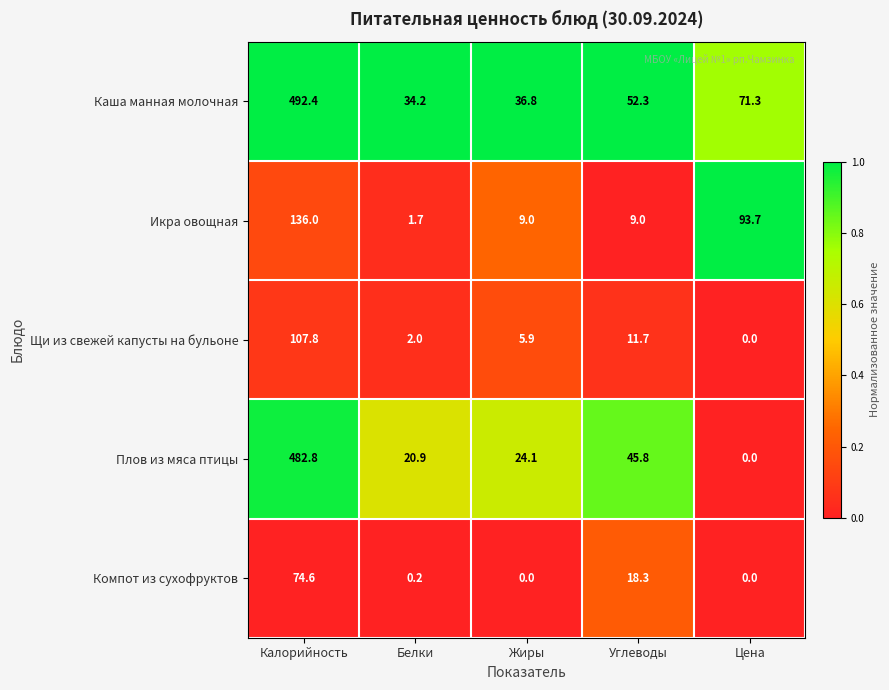

What is the total value across all series at Цена?

165.0